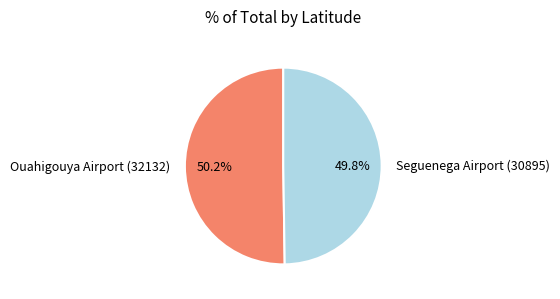

What is the ratio of the value at Seguenega Airport (30895) to the value at Ouahigouya Airport (32132)?

1.0